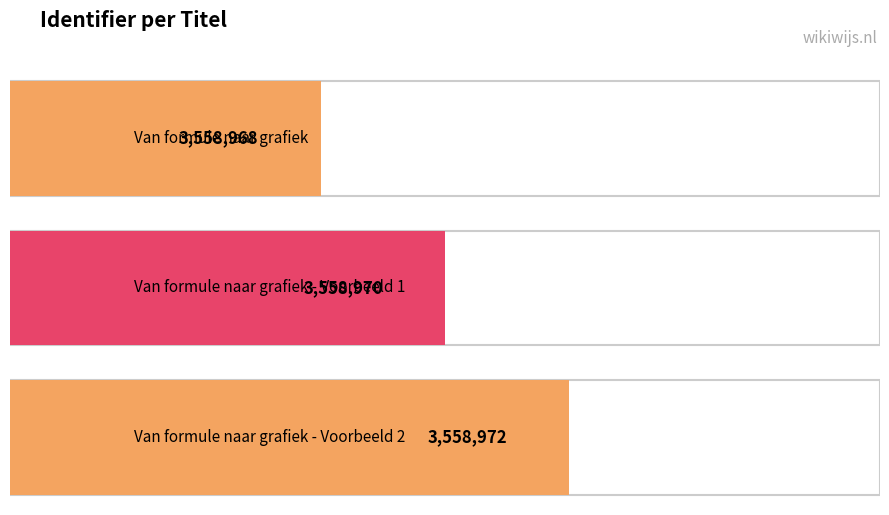

What is the difference between the maximum and minimum values?

4